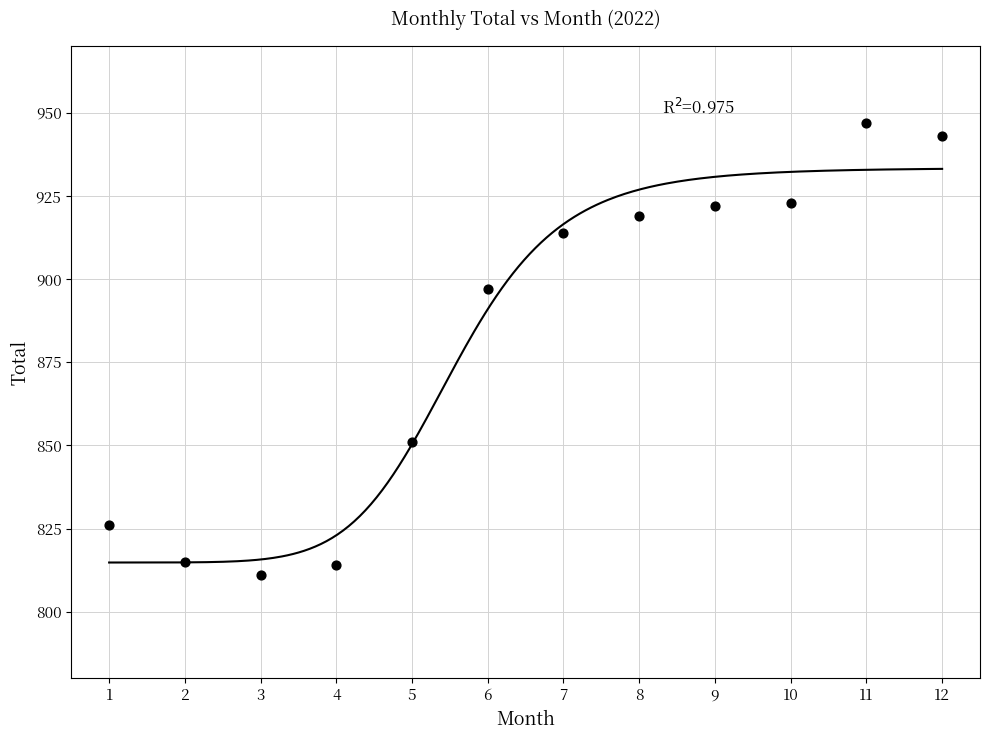

What is the average Y value?

882